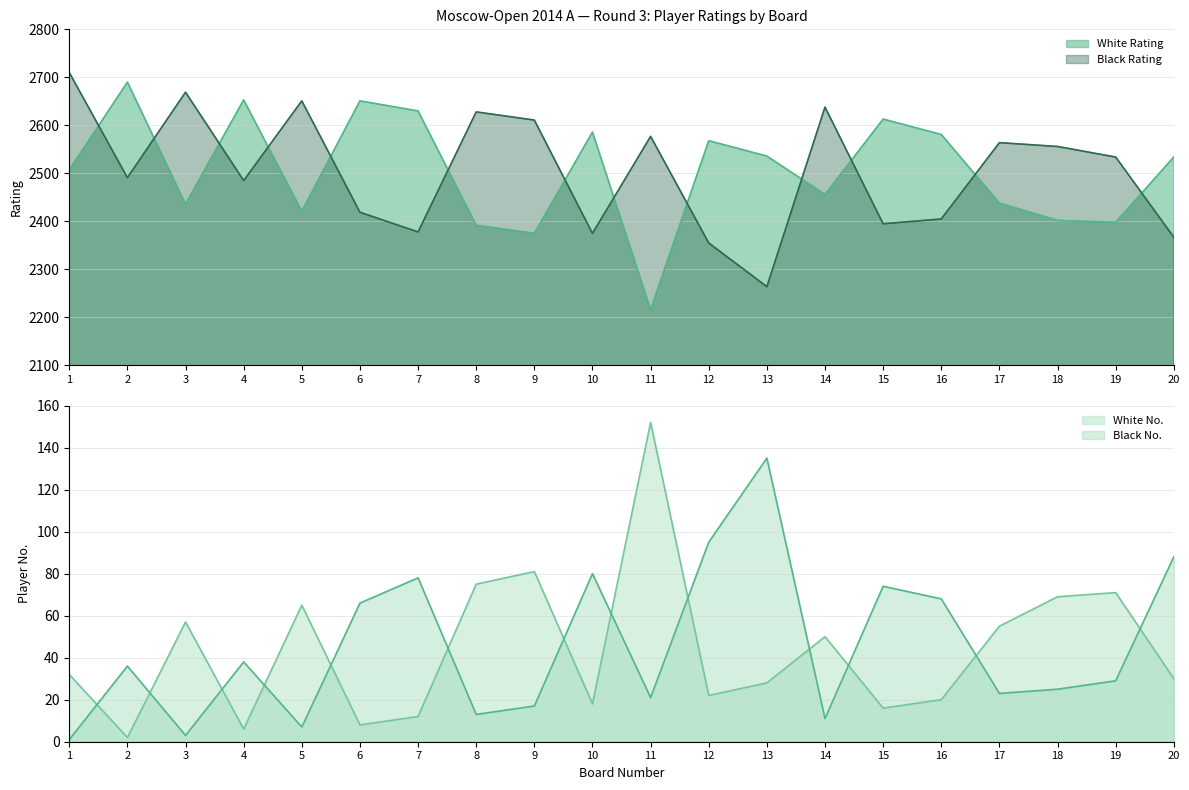

The value of Black No. at 13 is 135. True or false?

True